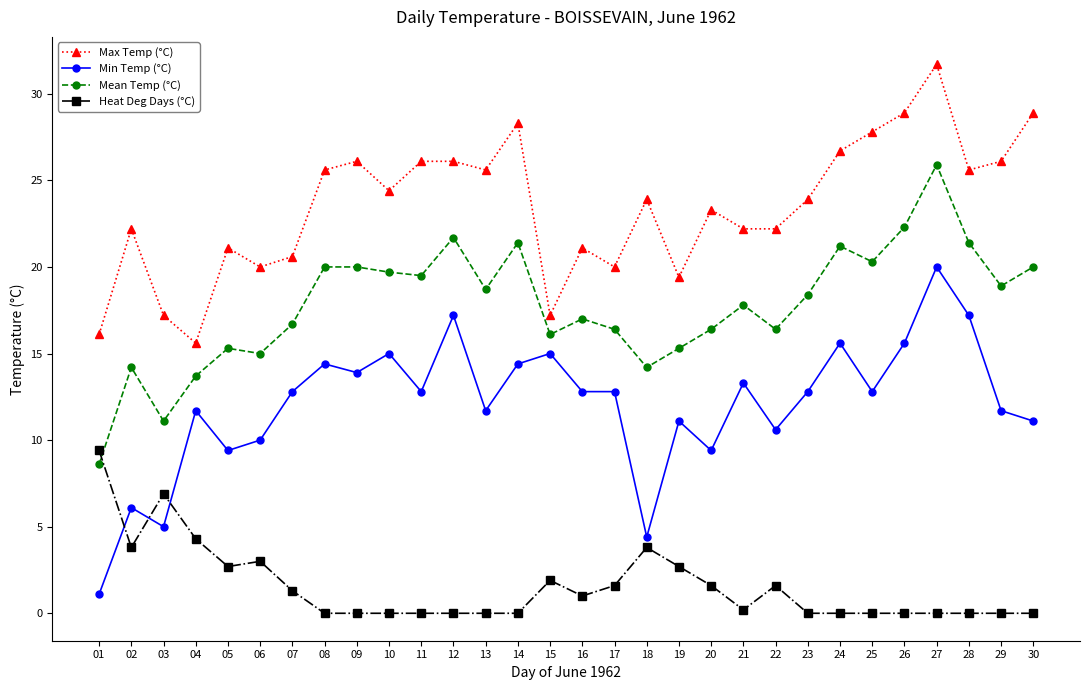

What is the difference between the highest and lowest values at 30?

28.9